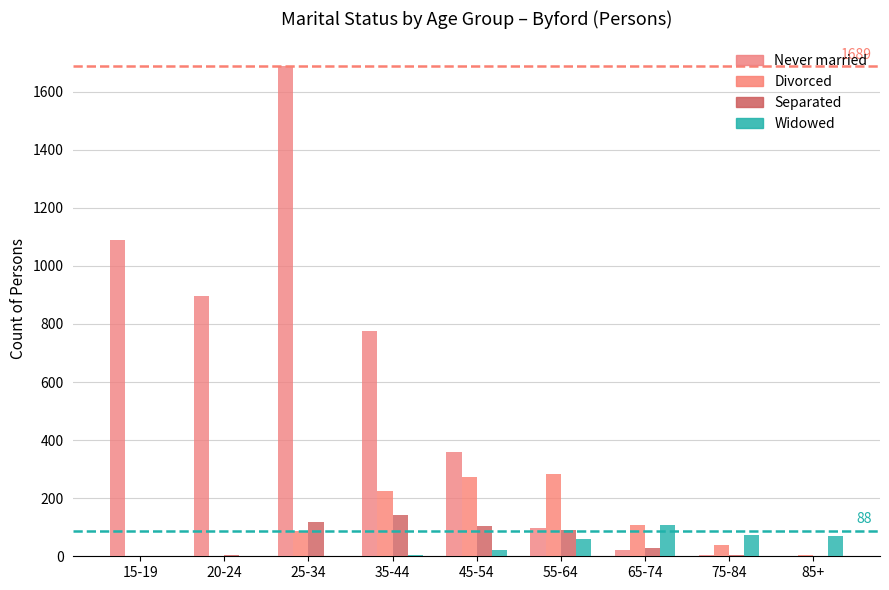

Rank the series at 65-74 from lowest to highest value.

Never married, Separated, Widowed, Divorced